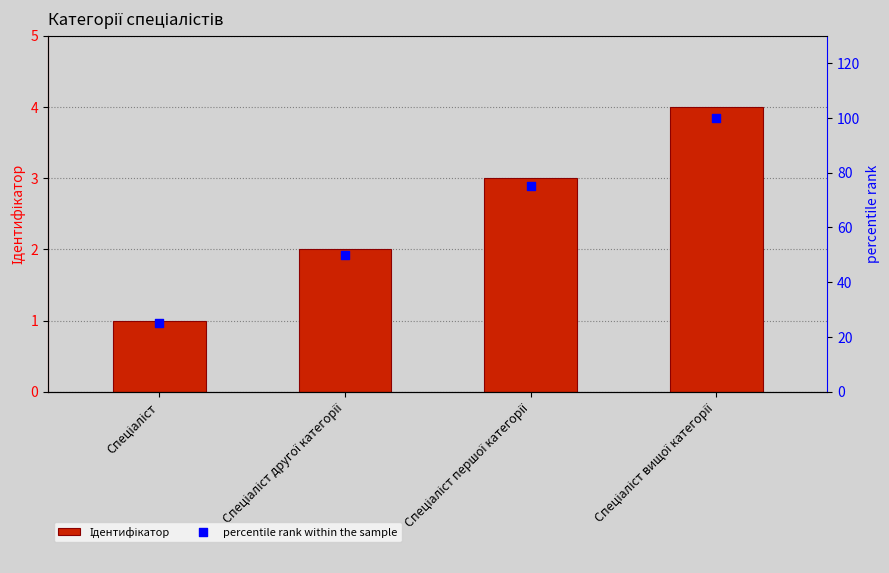

Which series has the largest total across all categories?

percentile rank within the sample